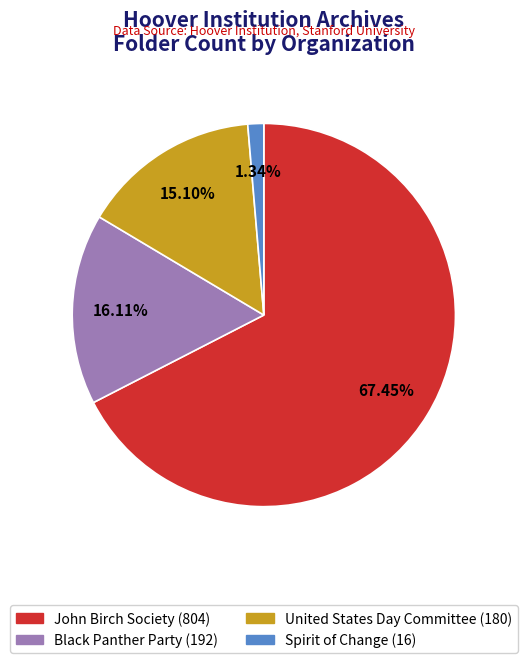

Between Spirit of Change (16) and John Birch Society (804), which is larger?

John Birch Society (804)